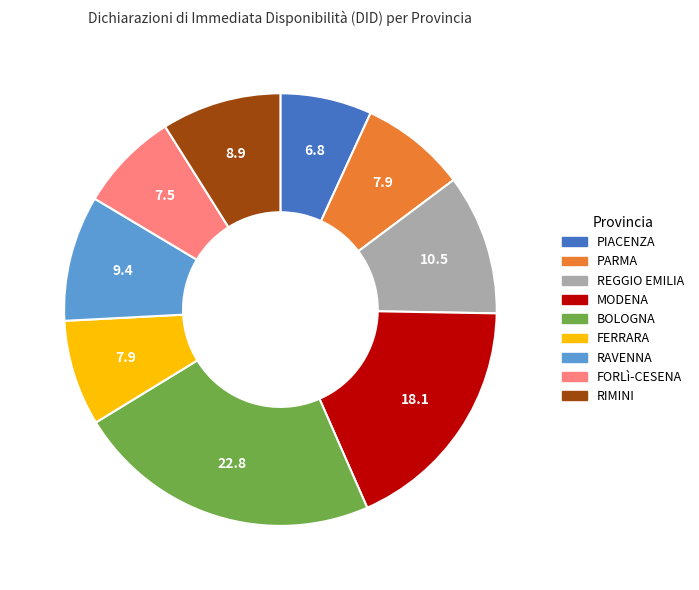

How many segments does this pie chart have?

9